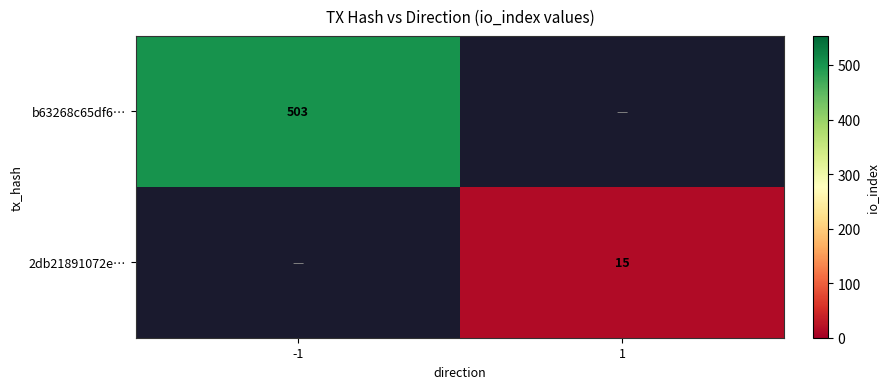

True or false: 2db21891072e… has a value of 8 at 1.

False